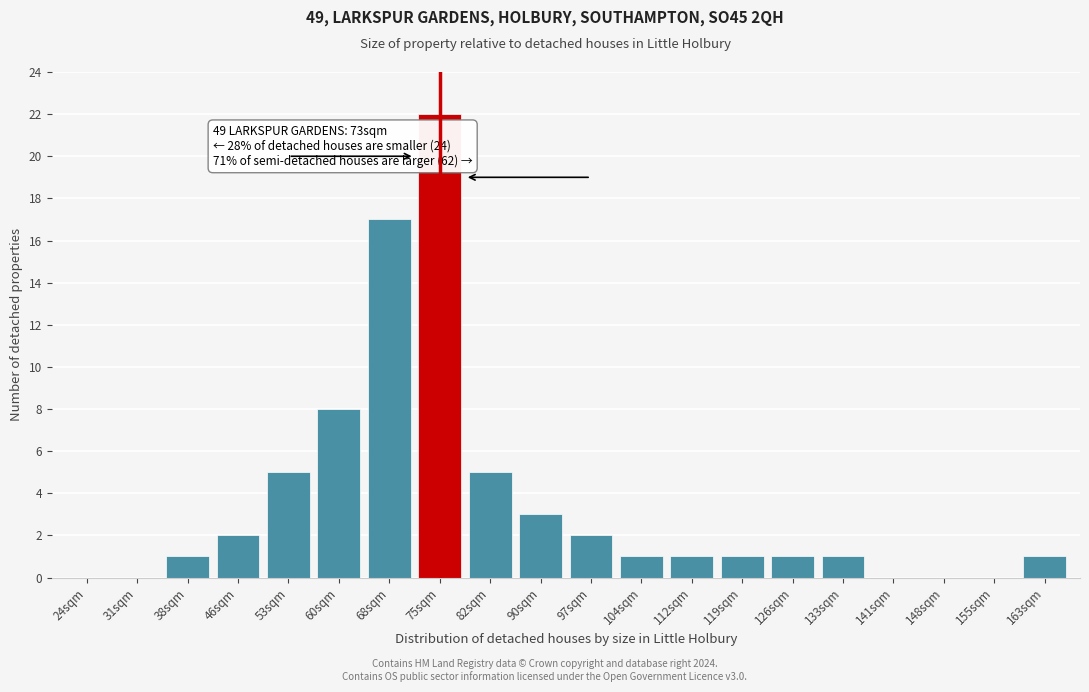

Reading right to left, list all the values displayed in this chart.

163sqm=1	155sqm=0	148sqm=0	141sqm=0	133sqm=1	126sqm=1	119sqm=1	112sqm=1	104sqm=1	97sqm=2	90sqm=3	82sqm=5	75sqm=22	68sqm=17	60sqm=8	53sqm=5	46sqm=2	38sqm=1	31sqm=0	24sqm=0